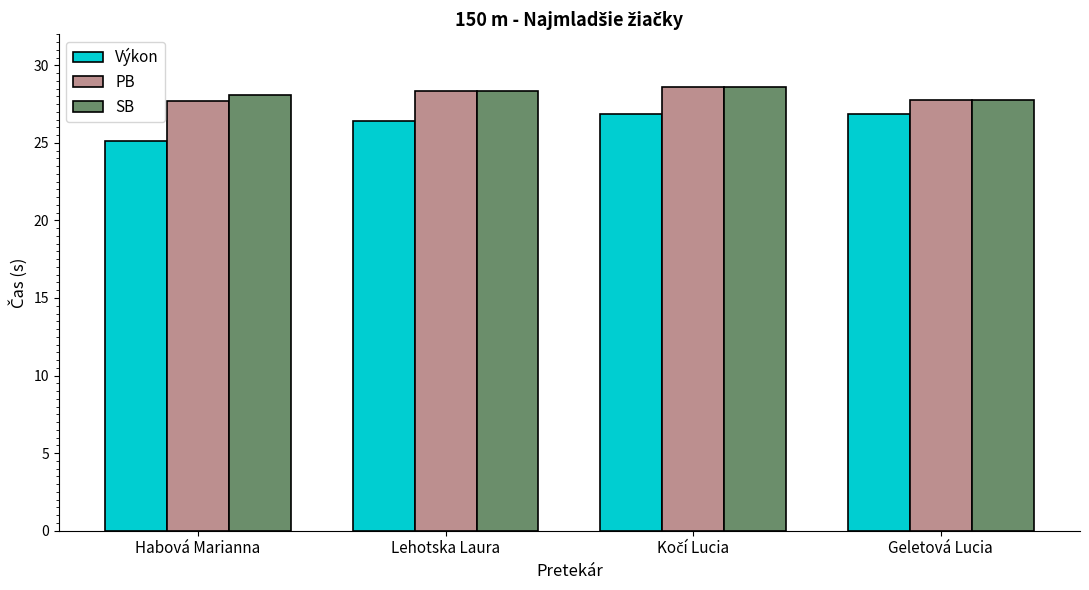

What is the total value across all series at Geletová Lucia?

82.4